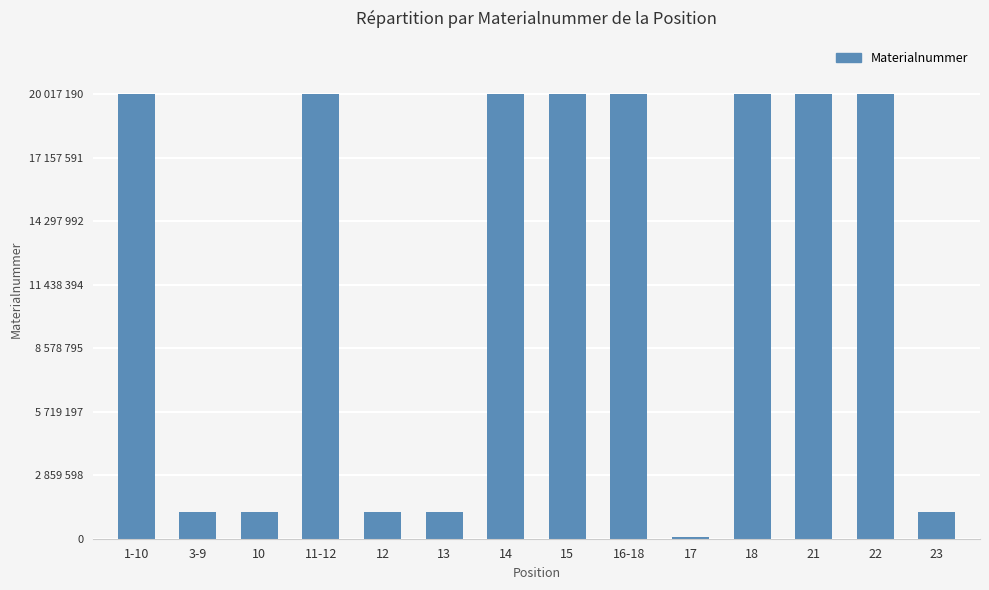

Where is the data nearest to the value 10044066?

3-9